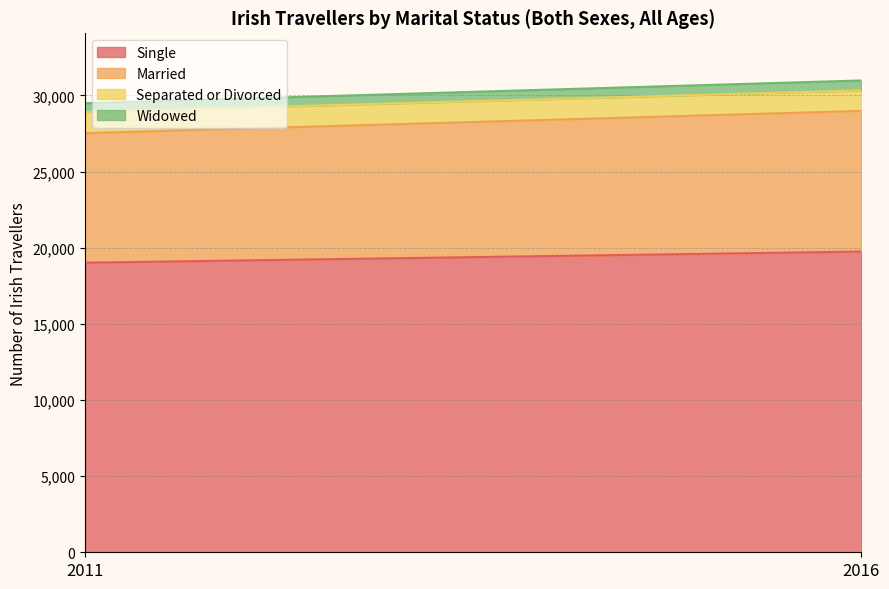

Rank the series by their maximum value, from highest to lowest.

Single, Married, Separated or Divorced, Widowed